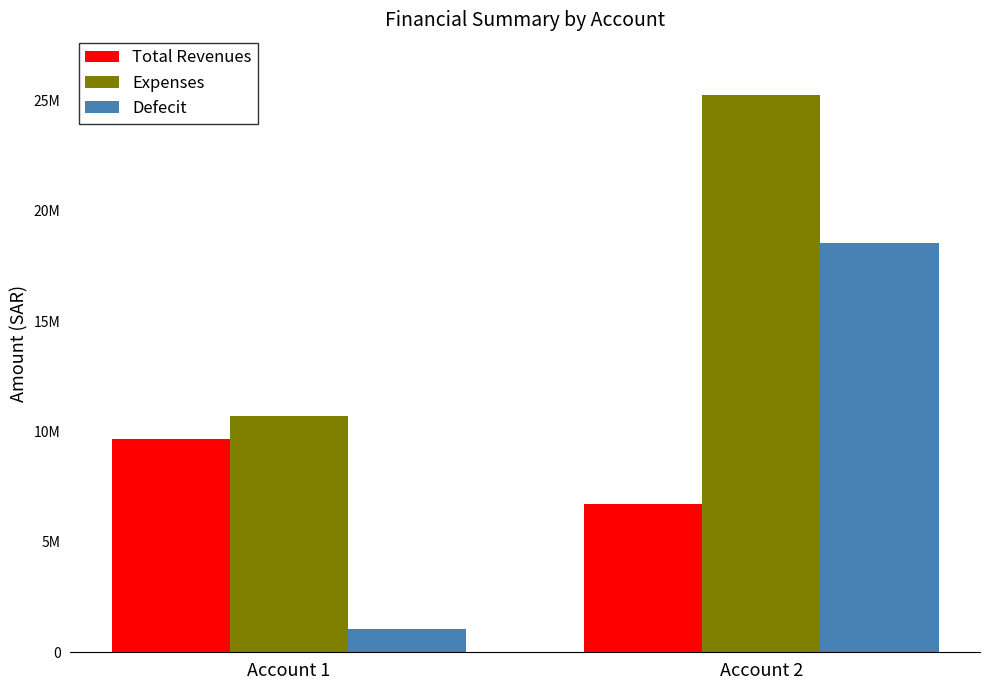

Which series has the largest range (max minus min)?

Defecit